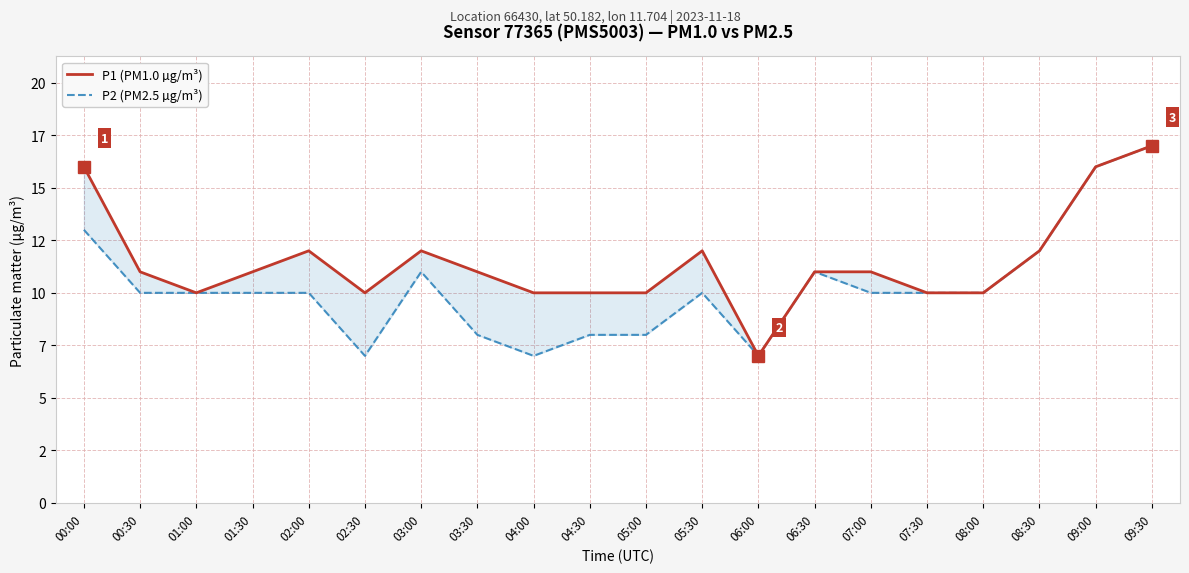

At which category is the sum across all series the highest?

09:30